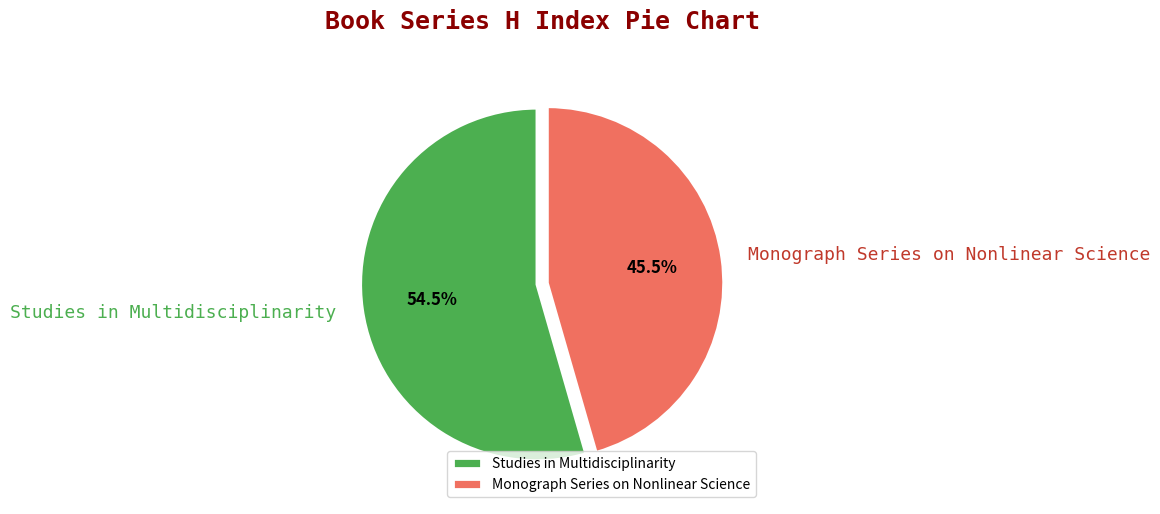

Rank the categories by value from lowest to highest.

Monograph Series on Nonlinear Science, Studies in Multidisciplinarity